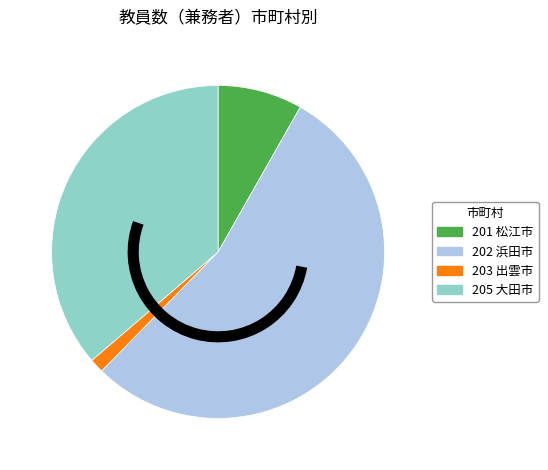

What is the ratio of the value at 202 浜田市 to the value at 205 大田市?

1.5